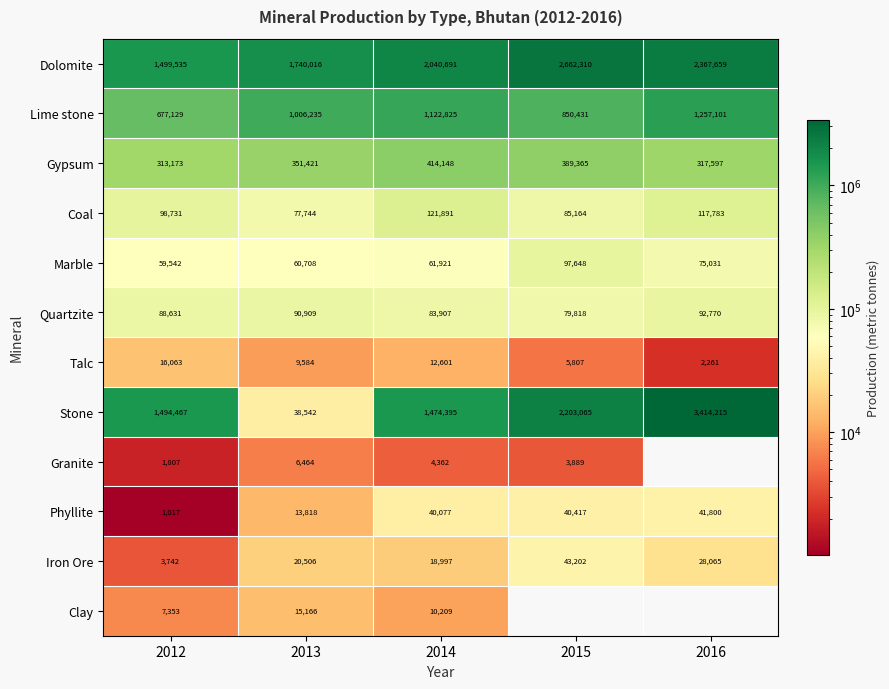

Is the value of Dolomite at 2014 greater than the value of Stone at 2015?

No